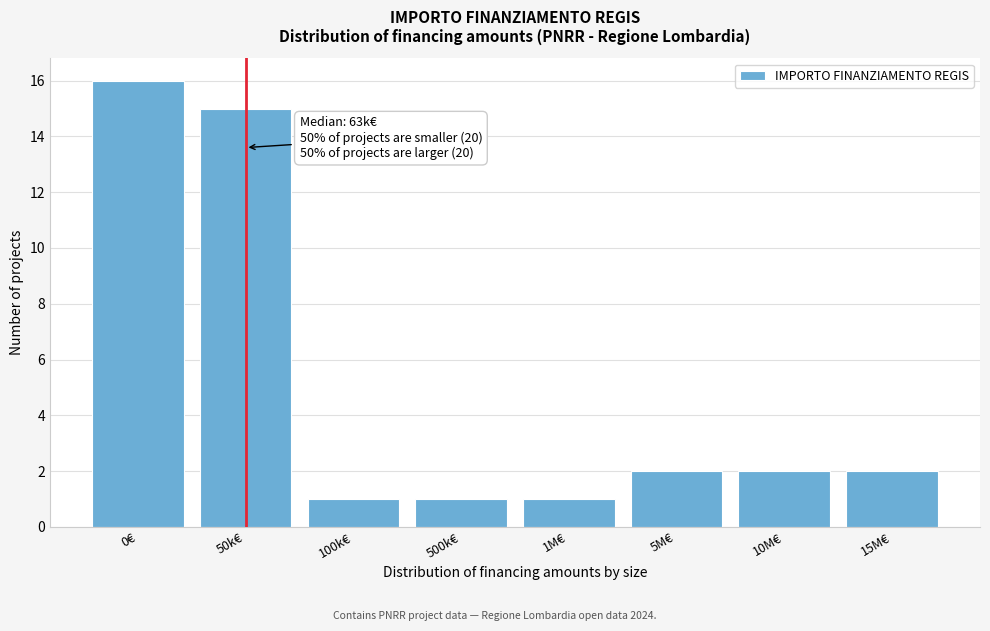

Reading left to right, list all the values displayed in this chart.

16	15	1	1	1	2	2	2